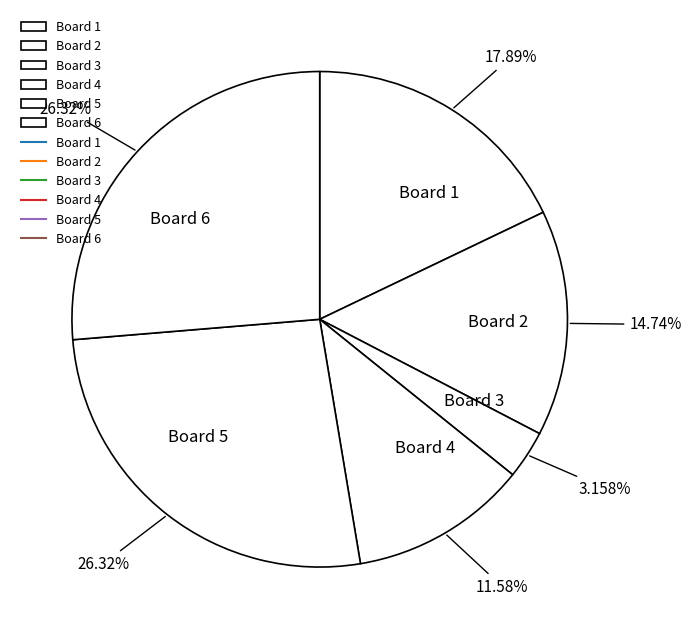

How much of the chart is everything except Board 3?

96.8%